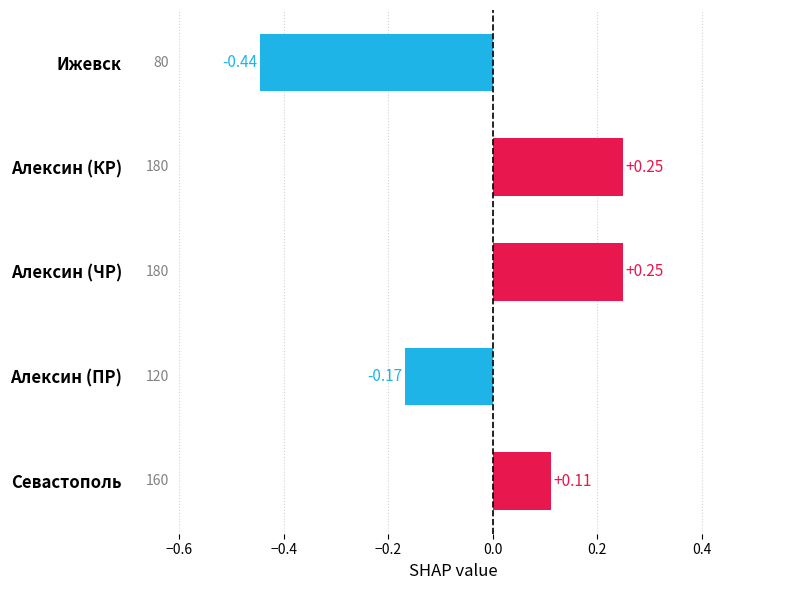

How many positive values are there?

3